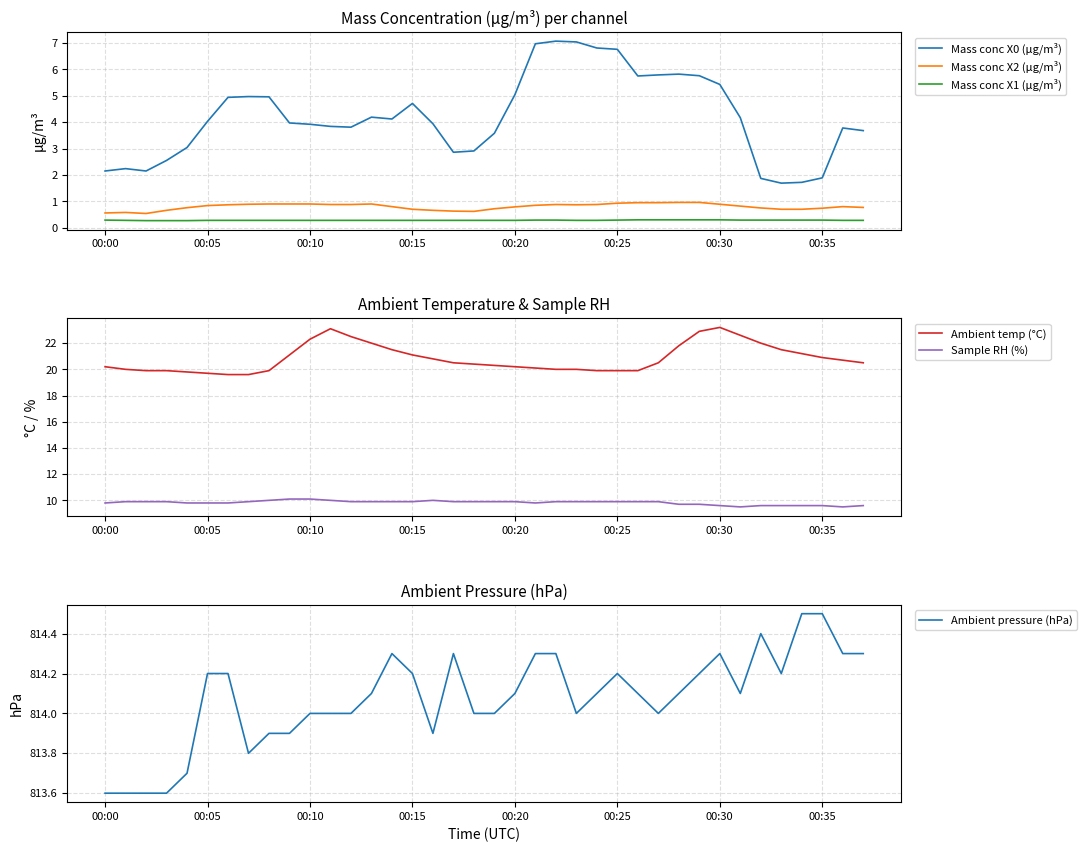

What are all the series names shown in the legend?

Mass conc X0 (μg/m³), Mass conc X2 (μg/m³), Mass conc X1 (μg/m³), Ambient temp (°C), Sample RH (%), Ambient pressure (hPa)